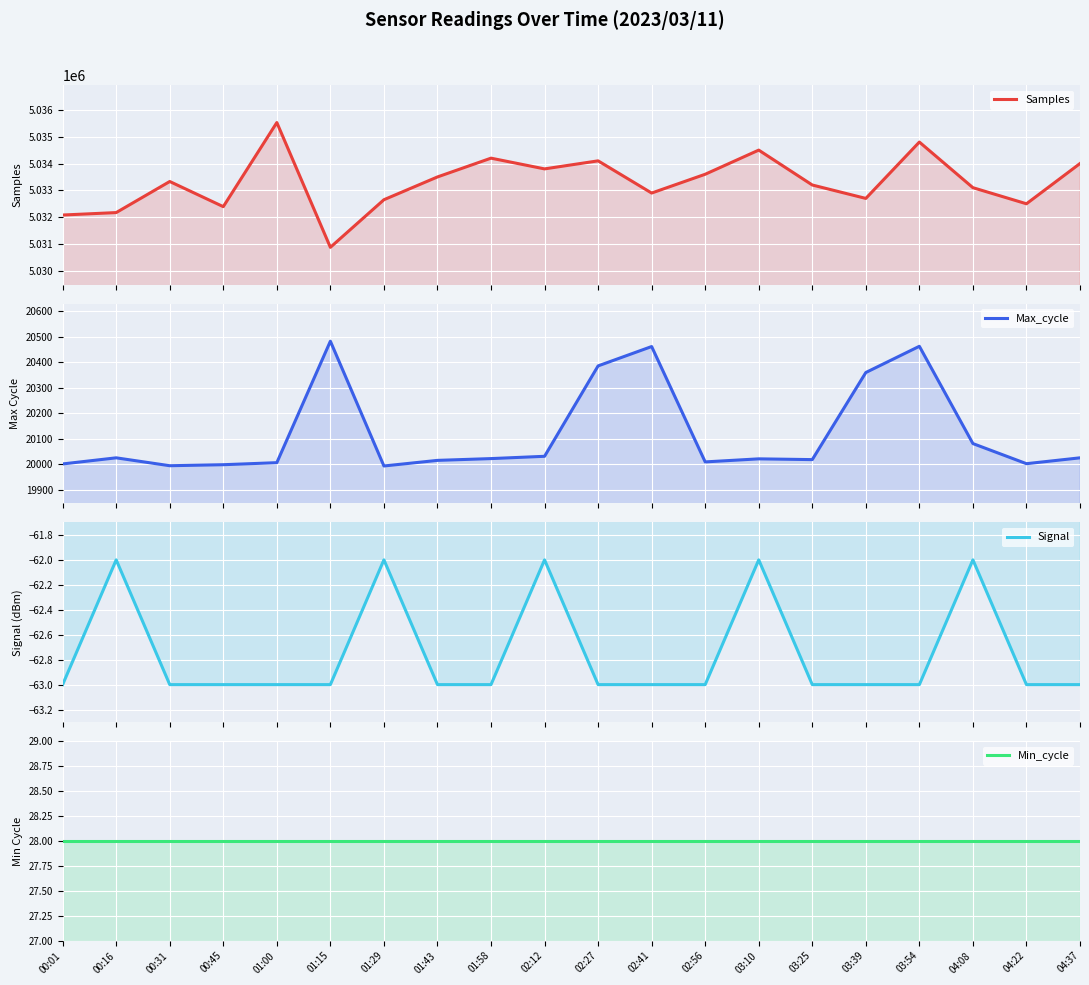

Count the number of categories in the chart.

20